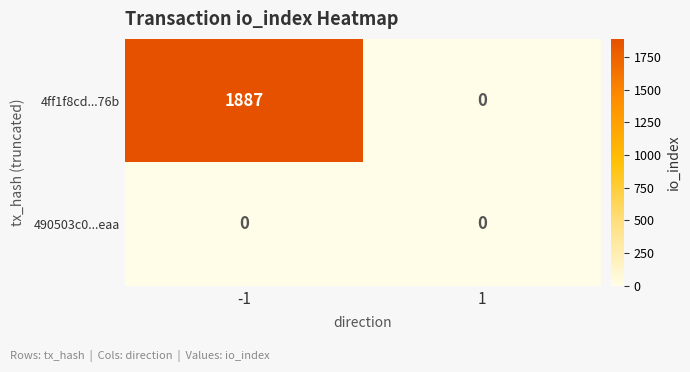

What is the difference between the highest and lowest values at -1?

1887